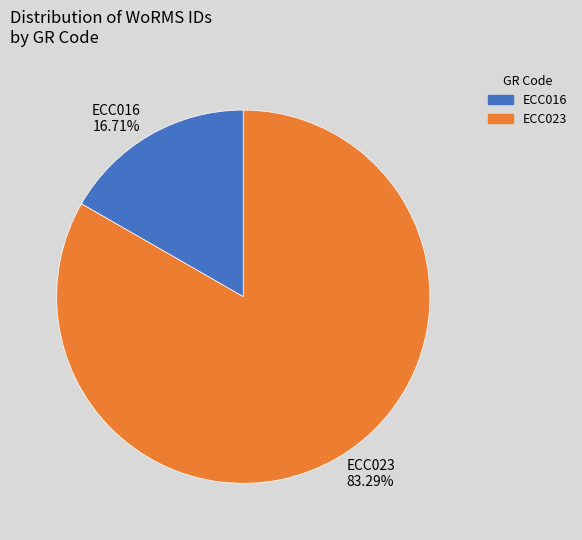

Is there a majority slice in this chart?

Yes